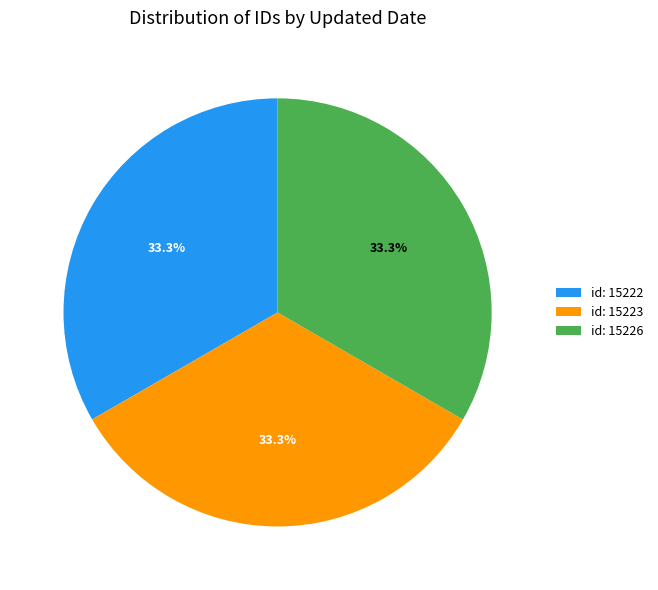

Is there any slice that represents more than half of the pie?

No